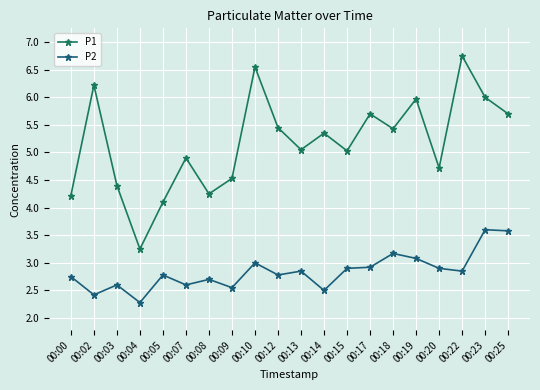

True or false: P2 and P1 cross at least once.

False